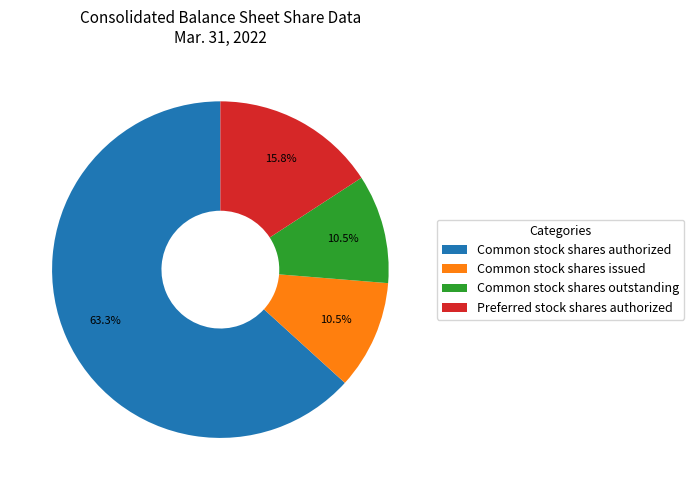

Does any single category account for the majority?

Yes